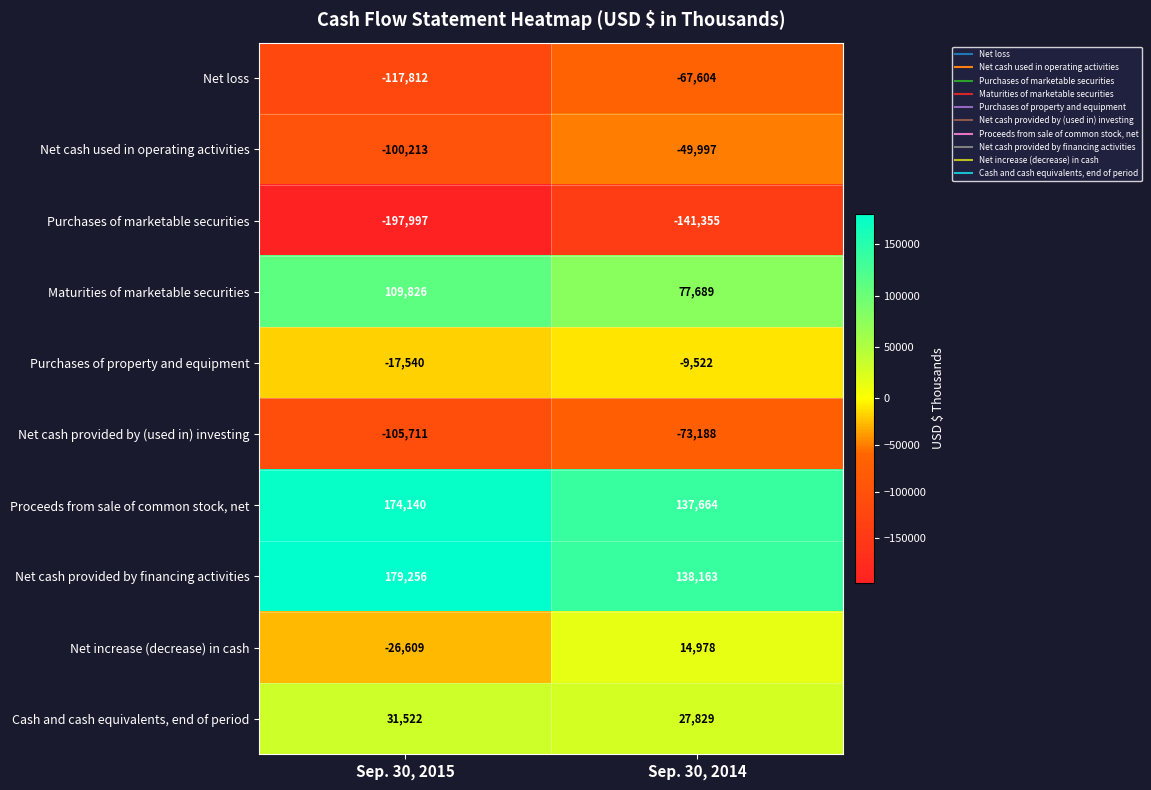

Read the Net cash provided by (used in) investing value at Sep. 30, 2014, to the nearest 100.

-73200